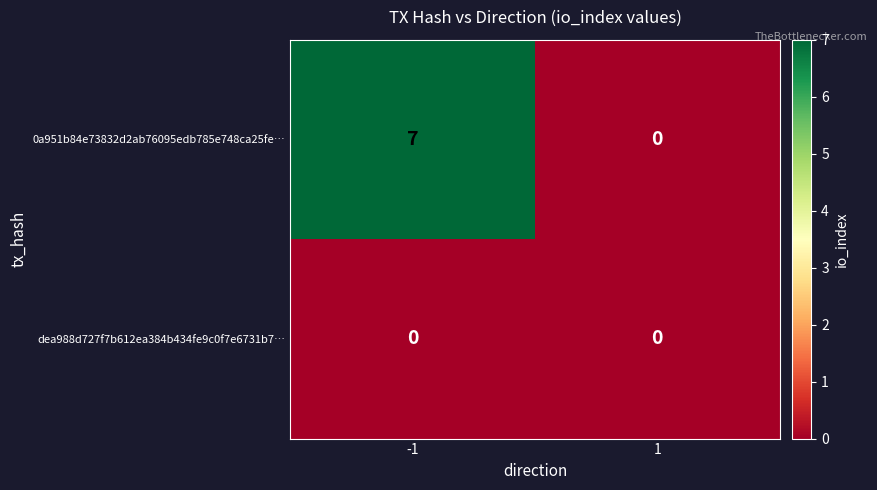

Reading right to left, list all the values displayed in this chart.

0a951b84e73832d2ab76095edb785e748ca25fe…: 0	7
dea988d727f7b612ea384b434fe9c0f7e6731b7…: 0	0